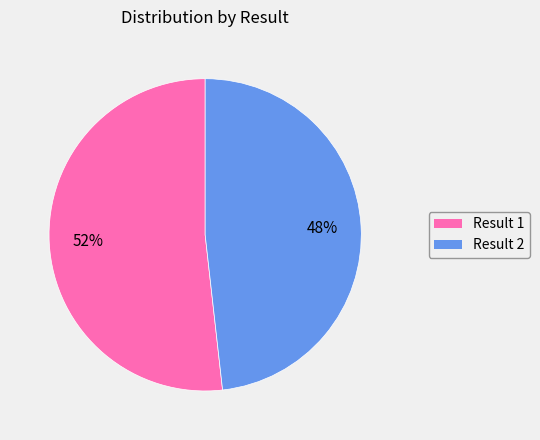

Is there any slice that represents more than half of the pie?

Yes